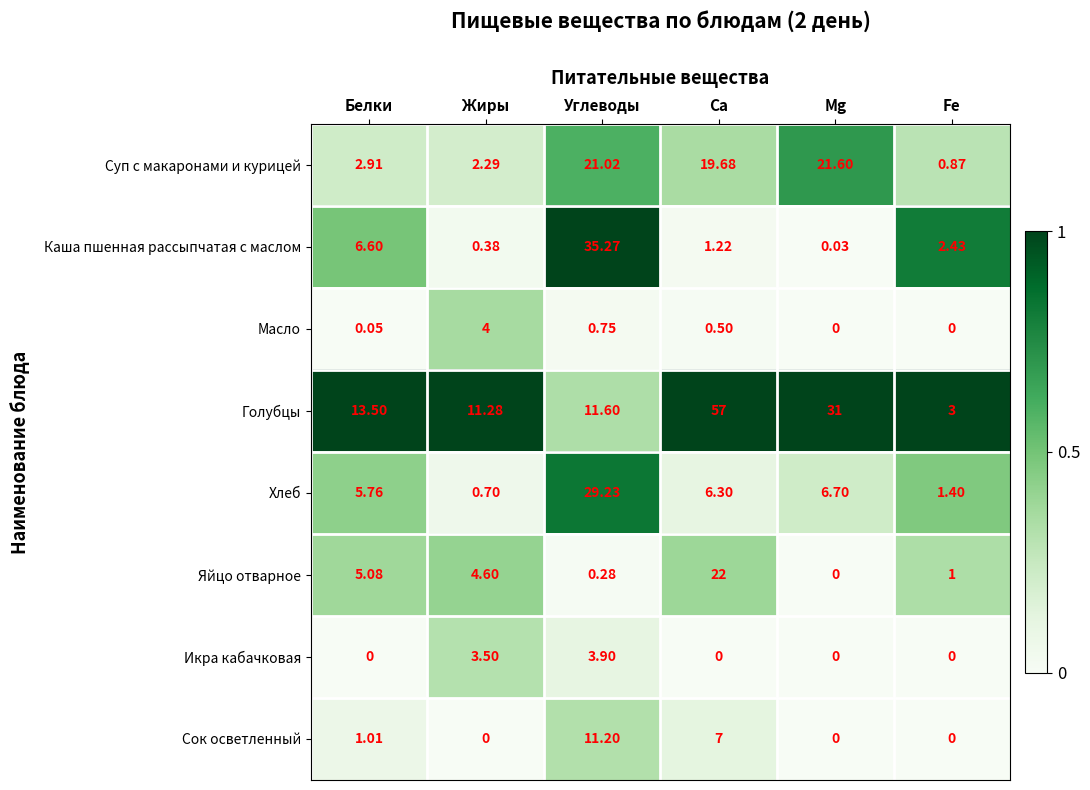

How many data points does each series have?

6